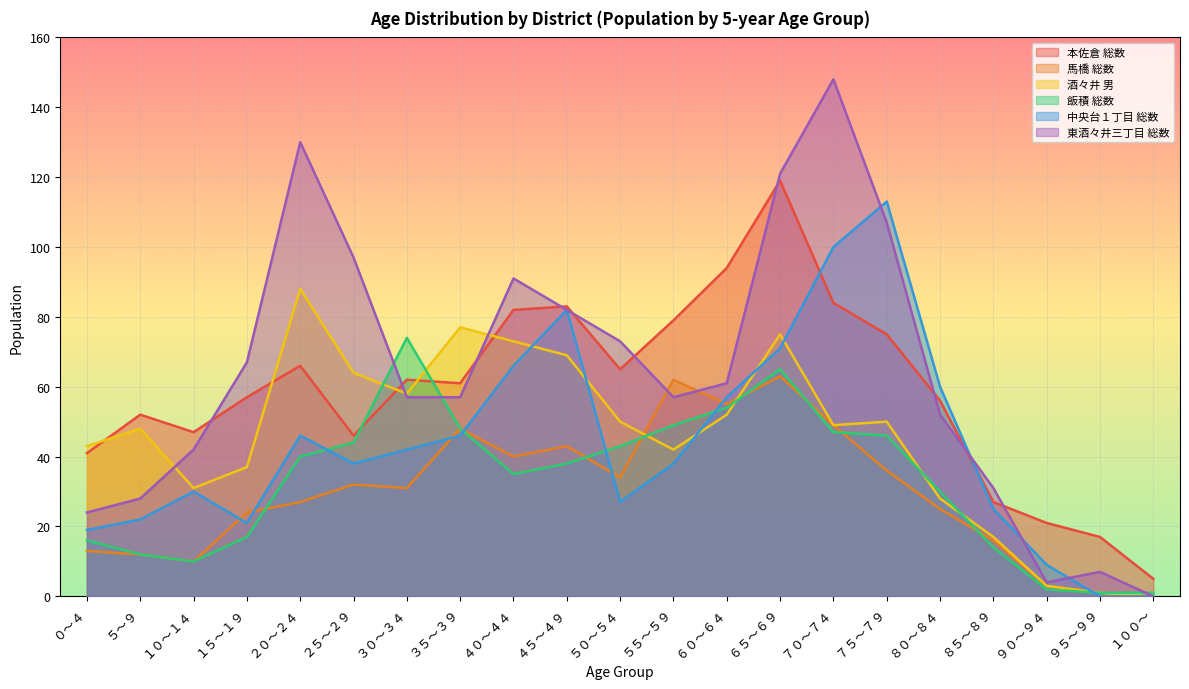

Is it true that 飯積 総数 equals 6 at ８５～８９?

False